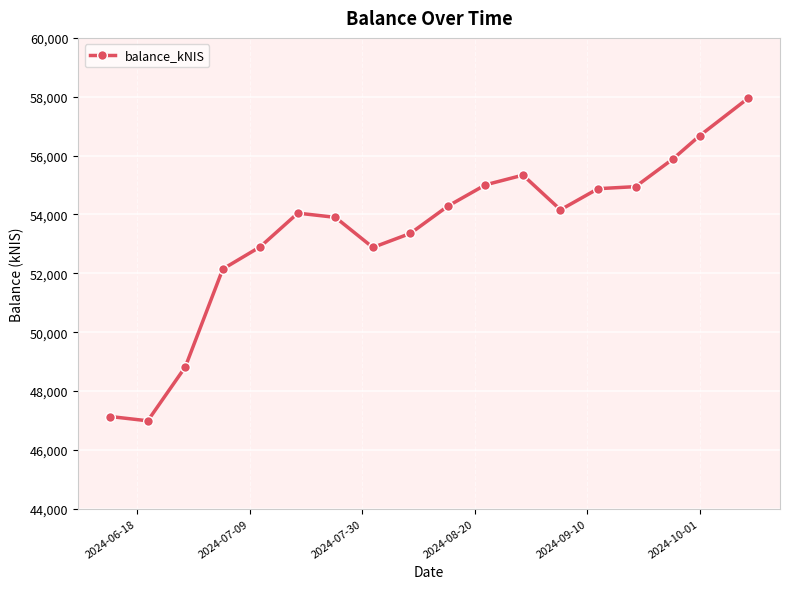

What is the sum of all values?

961286.4